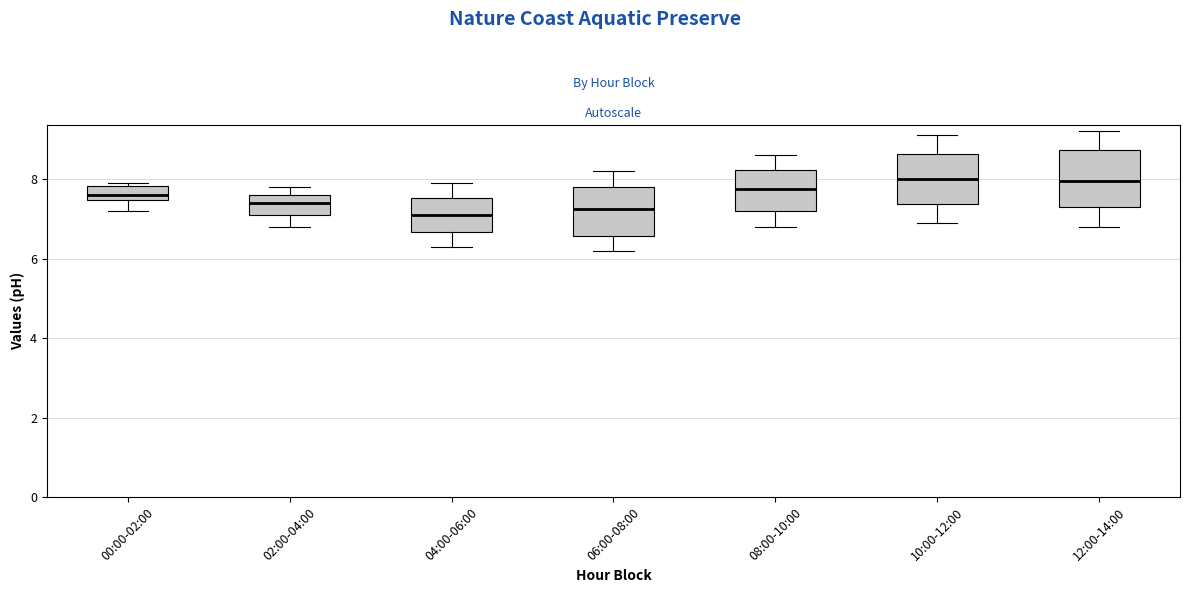

Reading left to right, transcribe this box plot: for each box, give where its median line is, the range the box spans, and where its two whiskers end, as read against the y-axis. The values are not printed on the chart, so give them approximately, as read against the axis.

00:00-02:00: median 7.6, box 7.4 to 7.8, whiskers 7.2 to 8.0
02:00-04:00: median 7.4, box 7.2 to 7.6, whiskers 6.8 to 7.8
04:00-06:00: median 7.2, box 6.6 to 7.6, whiskers 6.4 to 8.0
06:00-08:00: median 7.2, box 6.6 to 7.8, whiskers 6.2 to 8.2
08:00-10:00: median 7.8, box 7.2 to 8.2, whiskers 6.8 to 8.6
10:00-12:00: median 8.0, box 7.4 to 8.6, whiskers 7.0 to 9.2
12:00-14:00: median 8.0, box 7.4 to 8.8, whiskers 6.8 to 9.2